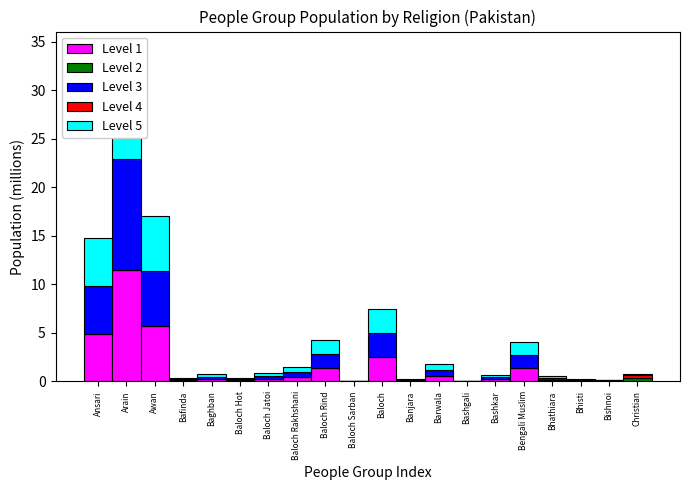

Does the chart contain any negative values?

No